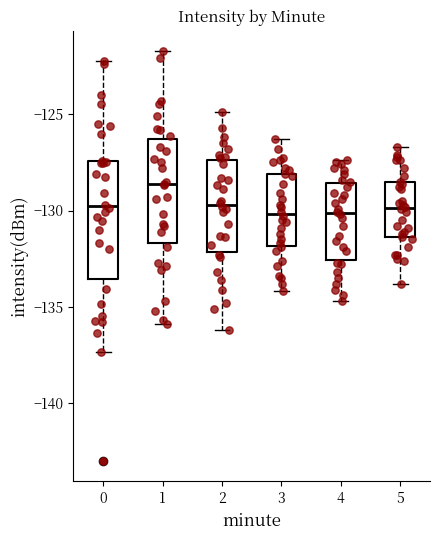

Which box is the tallest, from its lower edge to its upper edge?

0